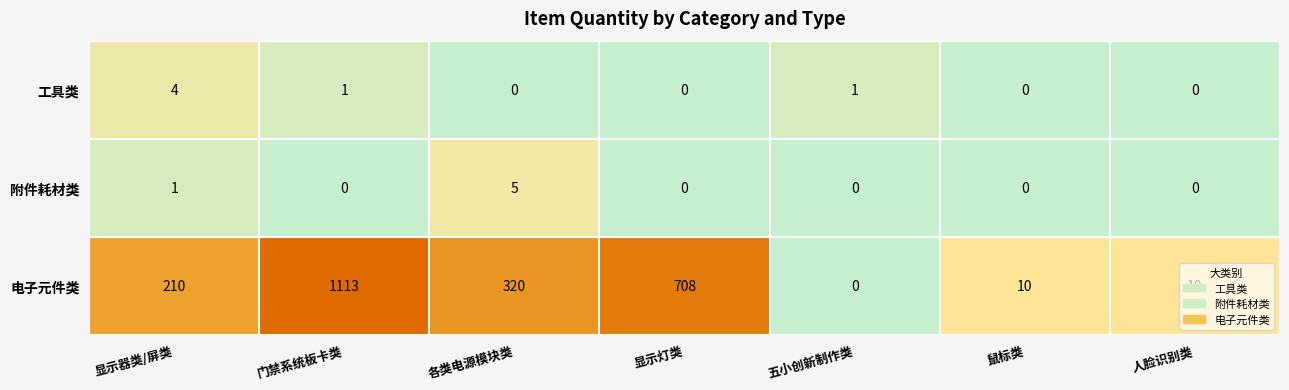

What is the total value across all series at 显示灯类?

708